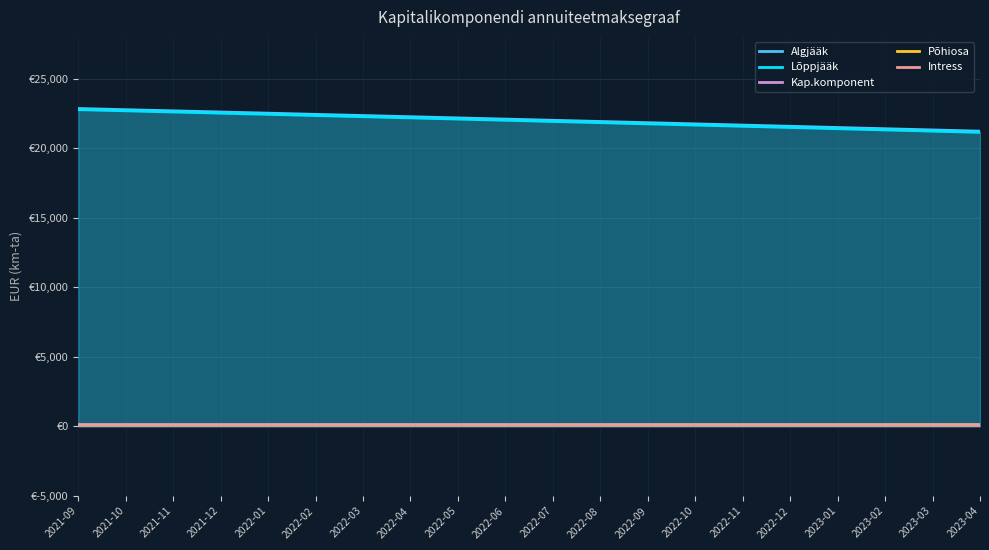

True or false: Algjääk has a value of 22346.7 at 2022-03.

True